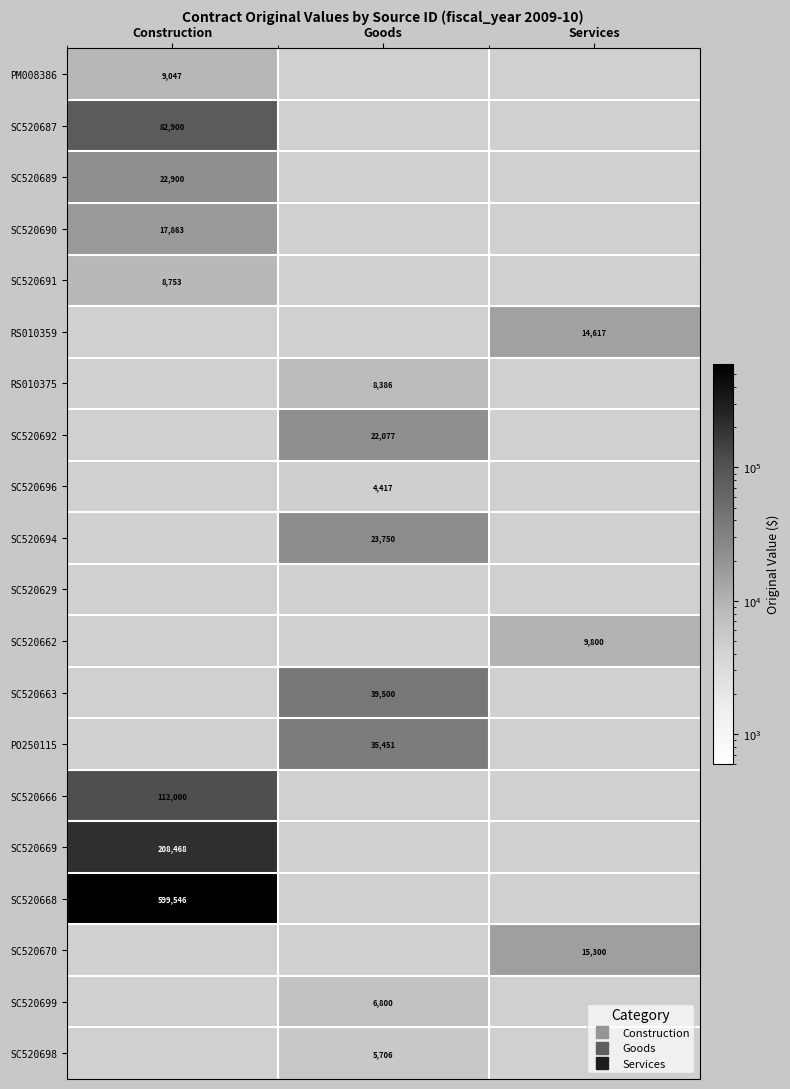

What is the difference between the maximum and minimum values in the PO250115 series?

35451.0